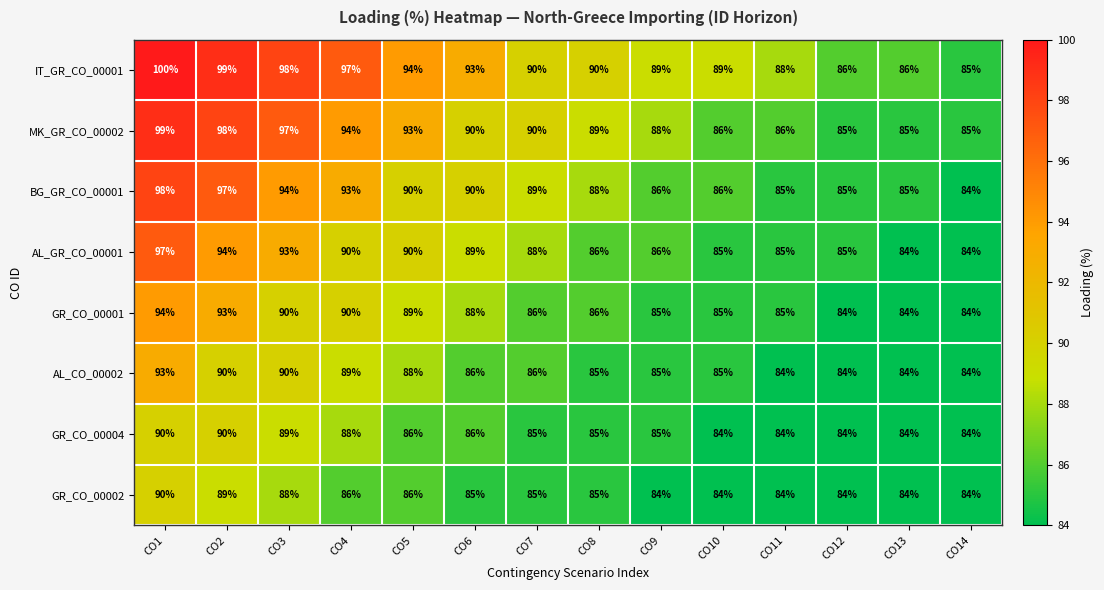

At which category is the sum across all series the highest?

CO1